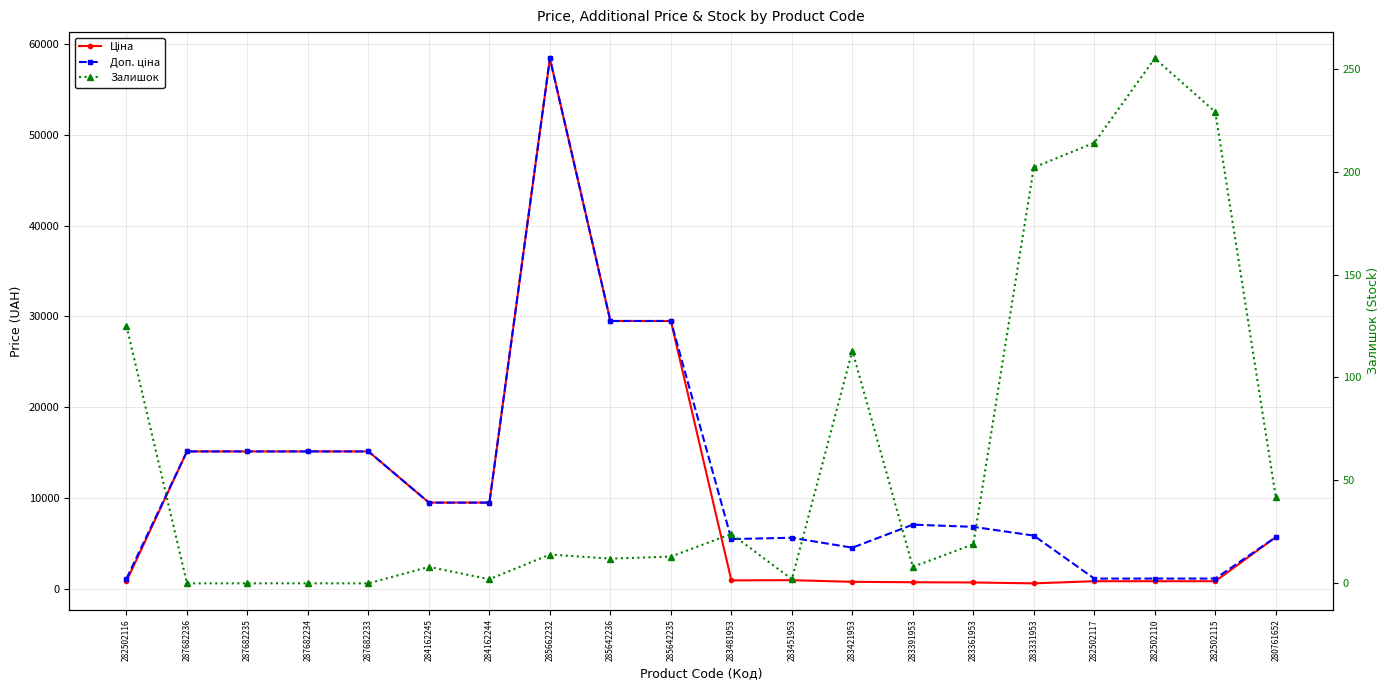

Which series changed the most between 283451953 and 283361953?

Доп. ціна